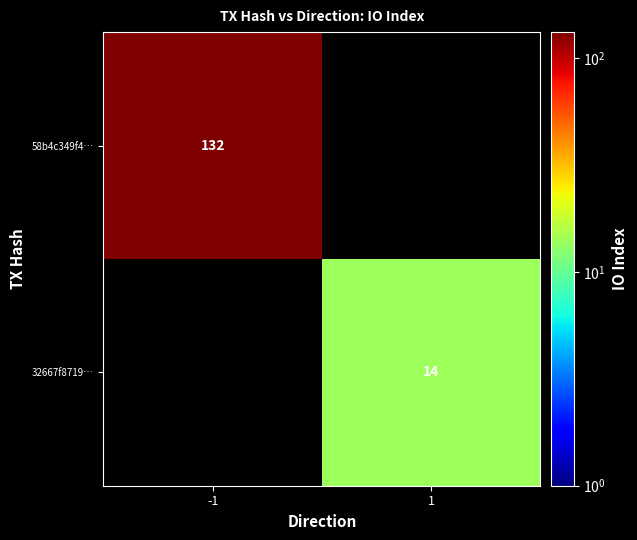

Is the value of 32667f8719… at 1 greater than the value of 58b4c349f4… at -1?

No